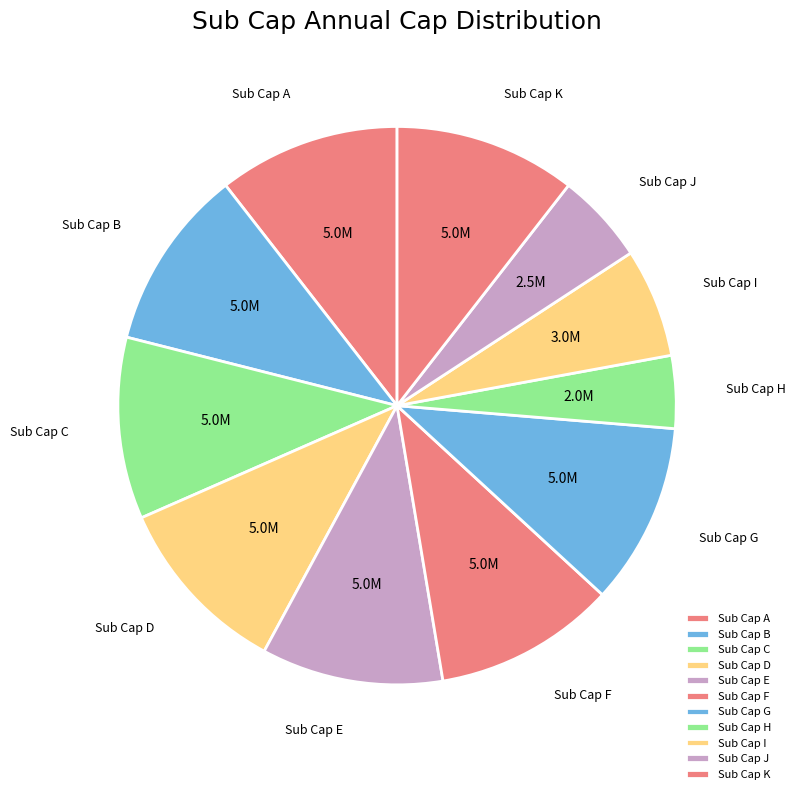

The Sub Cap F slice represents 11% of the pie. True or false?

True